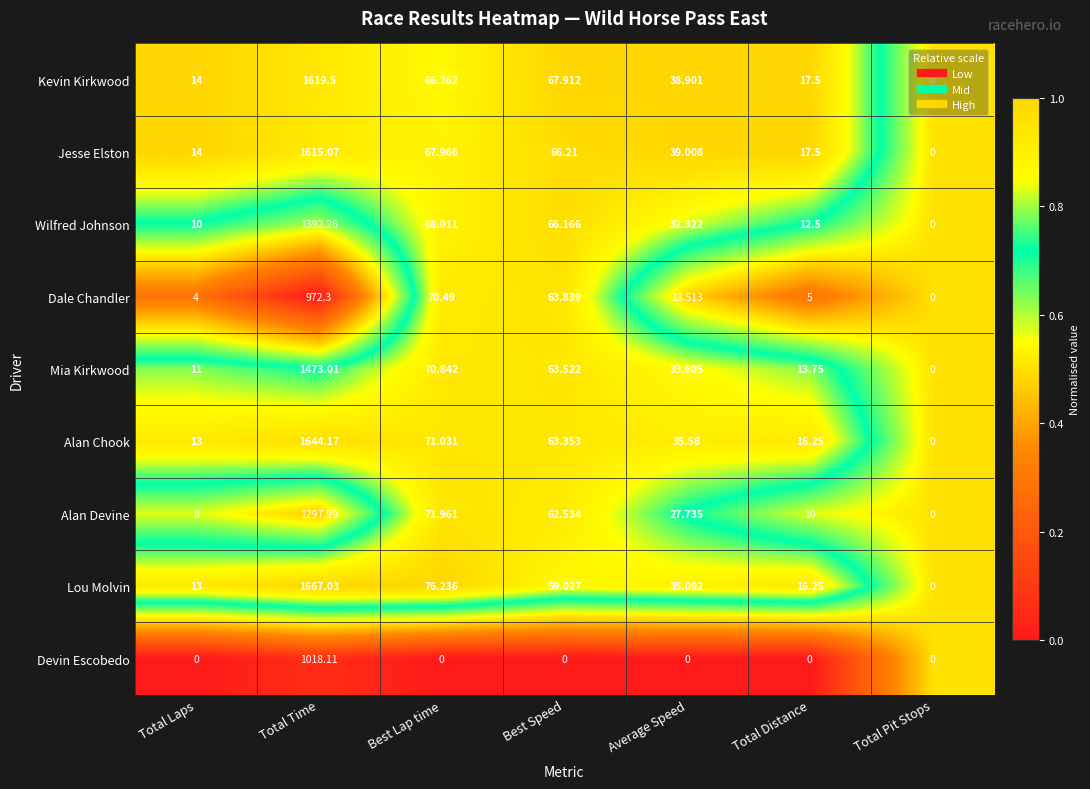

Which category has the lowest value in the Alan Devine series?

Total Pit Stops